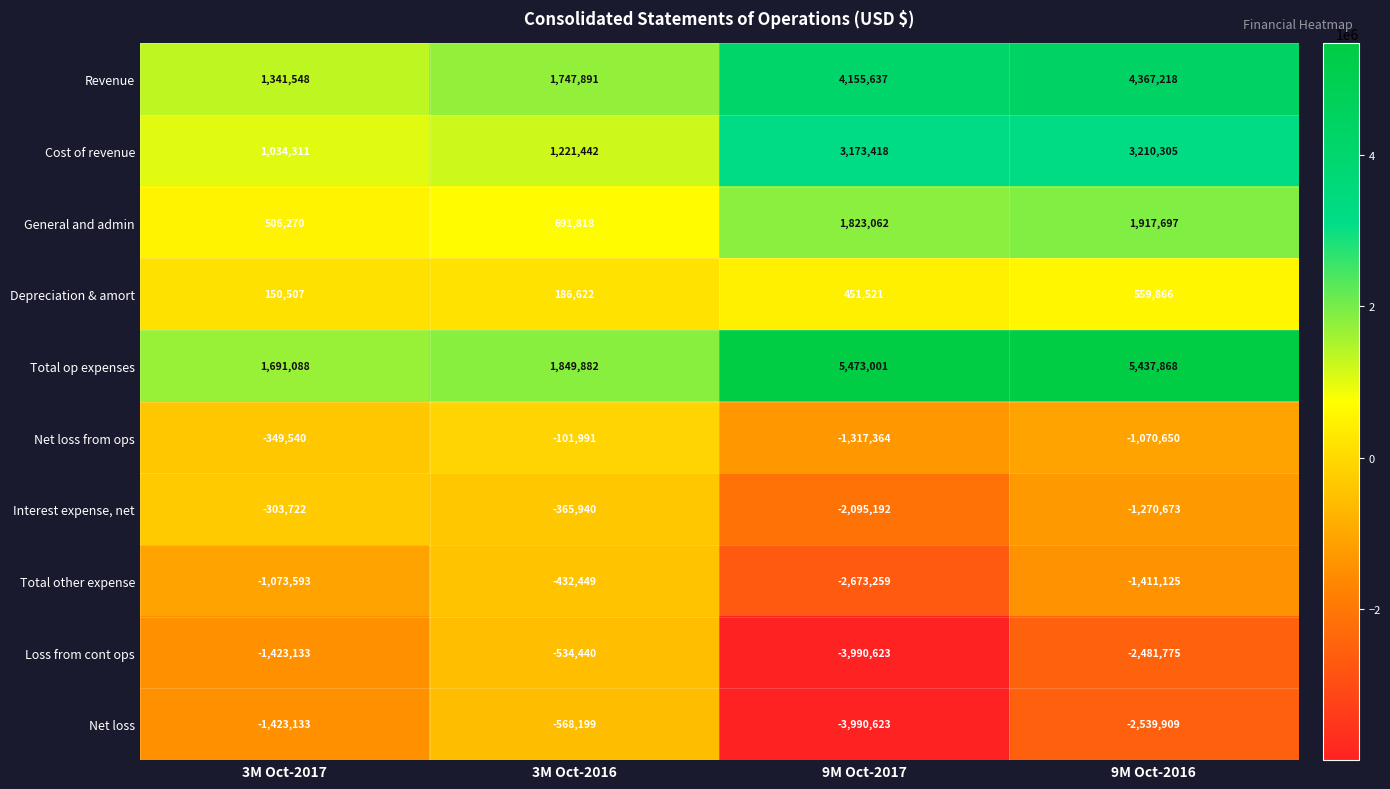

Rank the series by their maximum value, from lowest to highest.

Net loss, Loss from cont ops, Total other expense, Interest expense, net, Net loss from ops, Depreciation & amort, General and admin, Cost of revenue, Revenue, Total op expenses